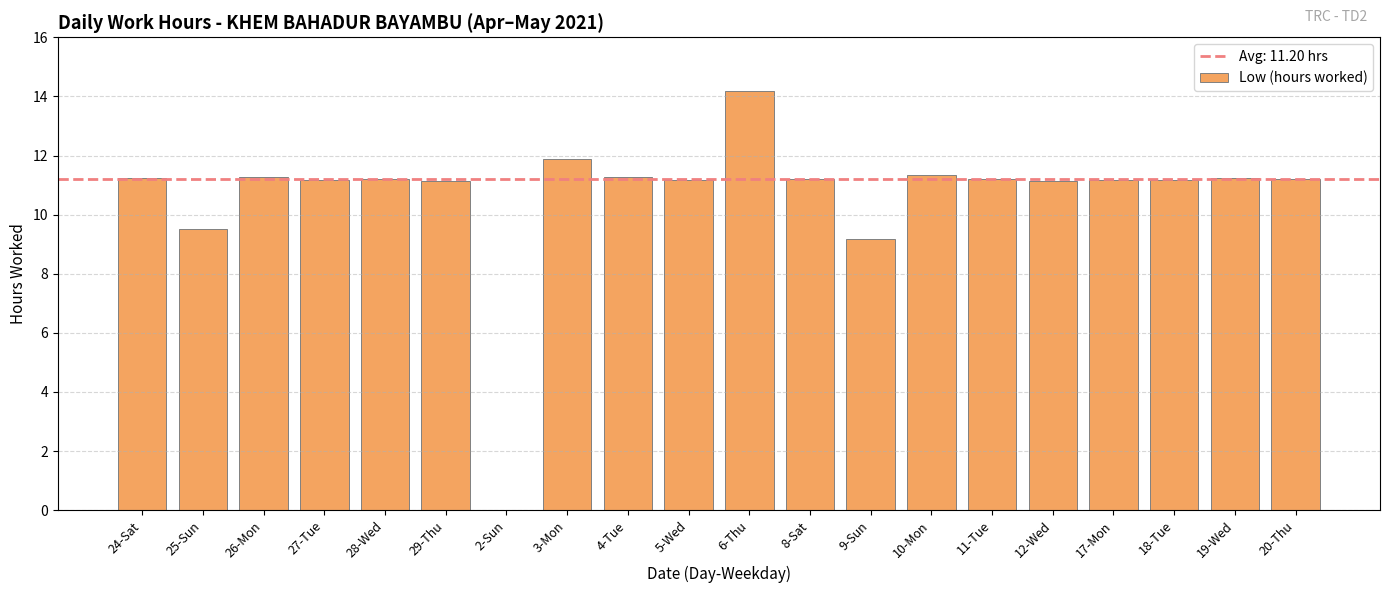

At which label is the value closest to 7?

9-Sun